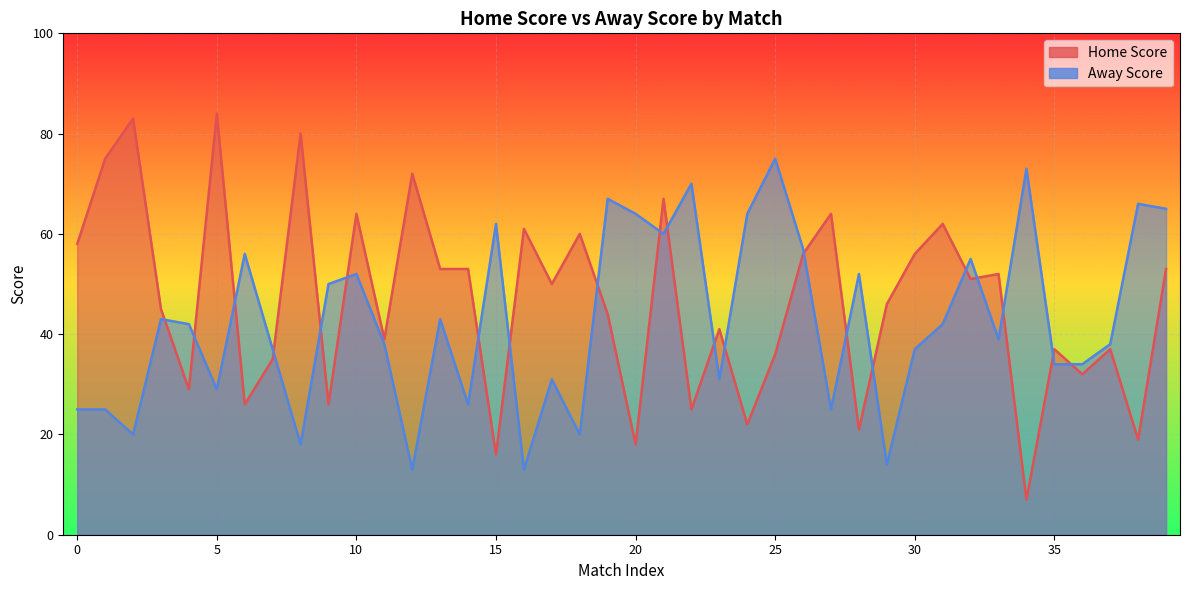

What is the label of the 22nd point from the right?

6